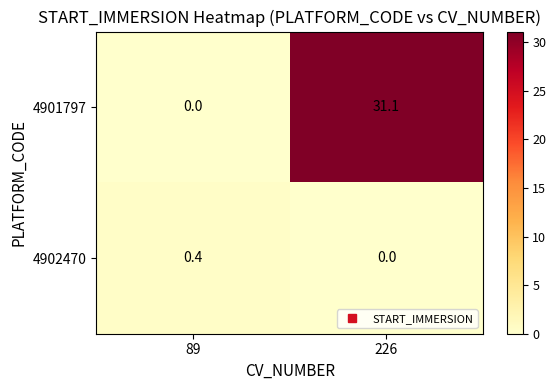

How many values in the 4902470 series exceed 0?

1